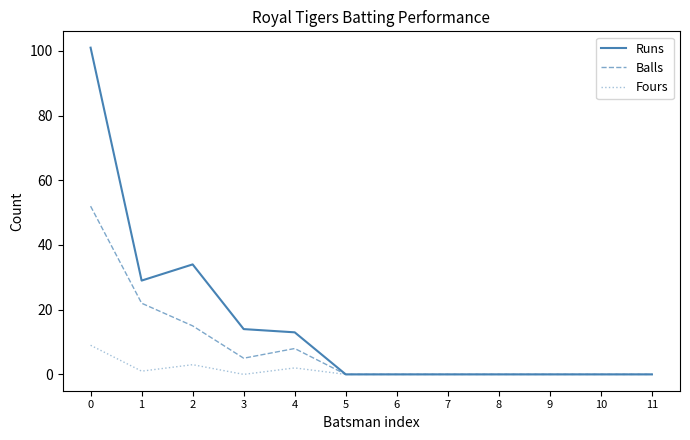

Where is the first local minimum for Balls?

3